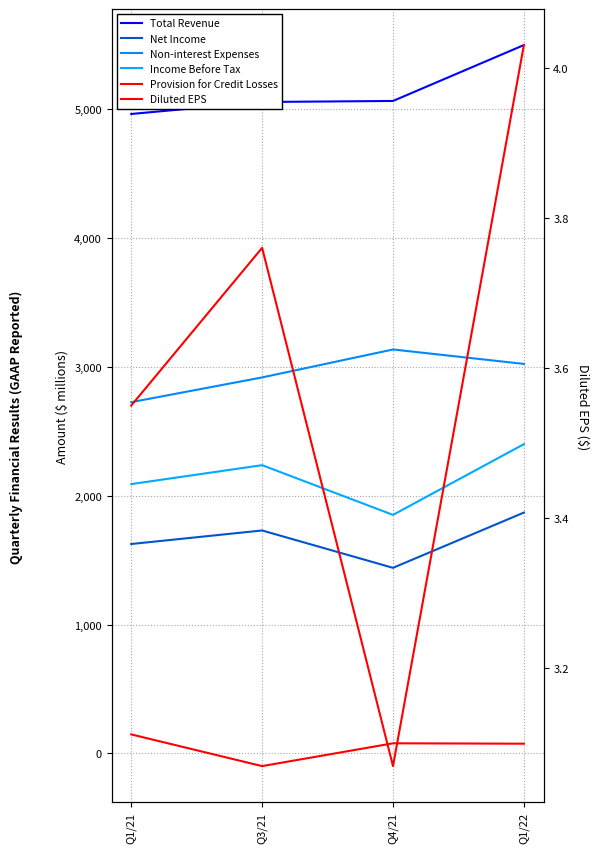

Does the chart display data point markers on the line(s)?

No